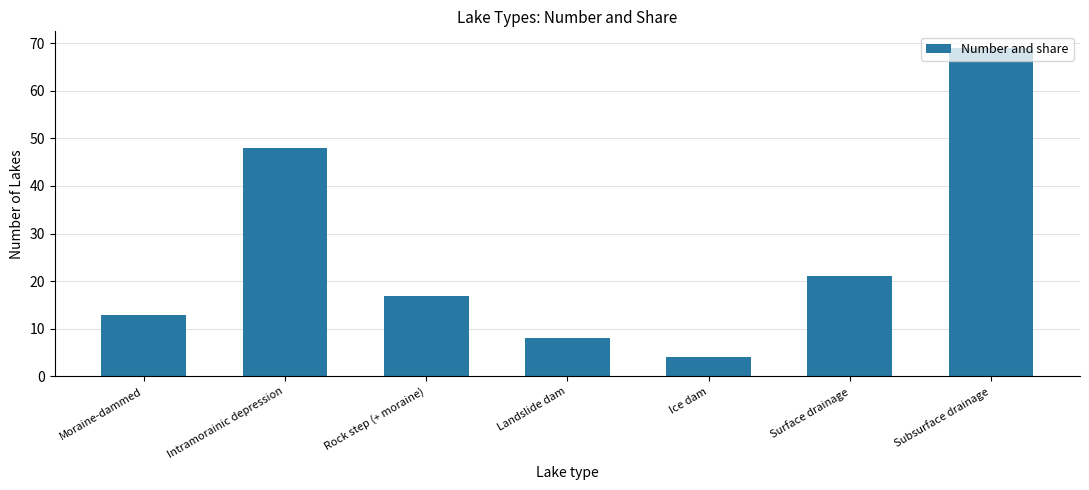

What is the smallest value displayed?

4